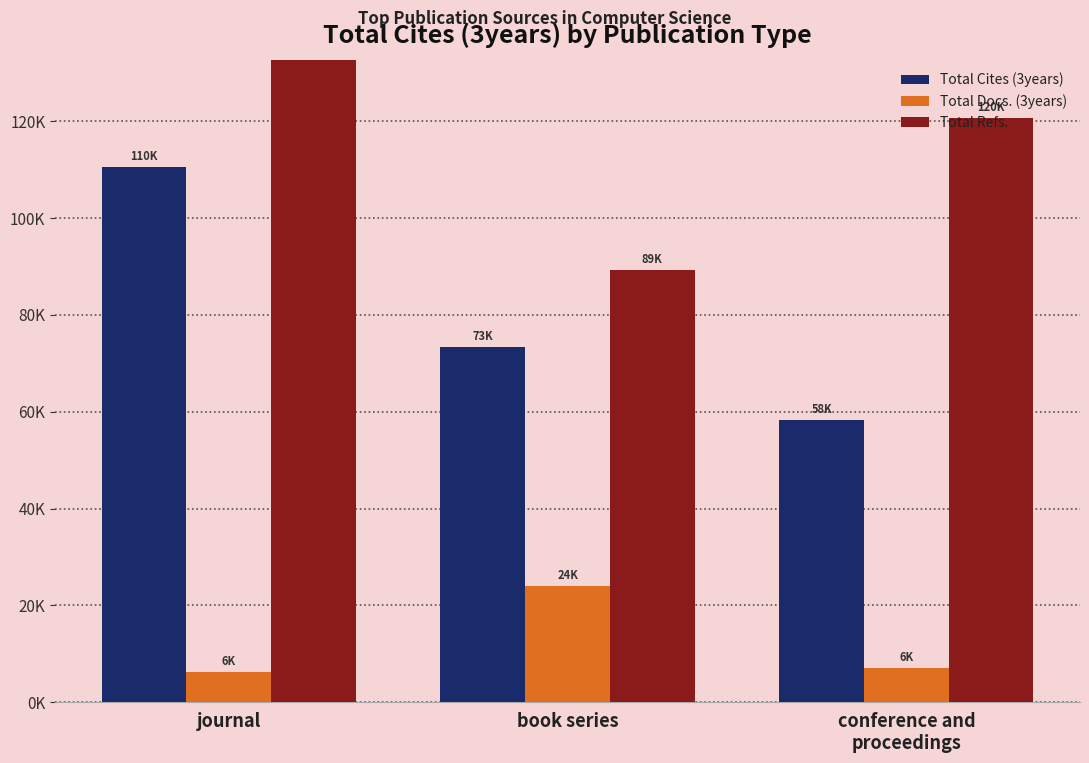

List the series in order of their peak value, lowest first.

Total Docs. (3years), Total Cites (3years), Total Refs.